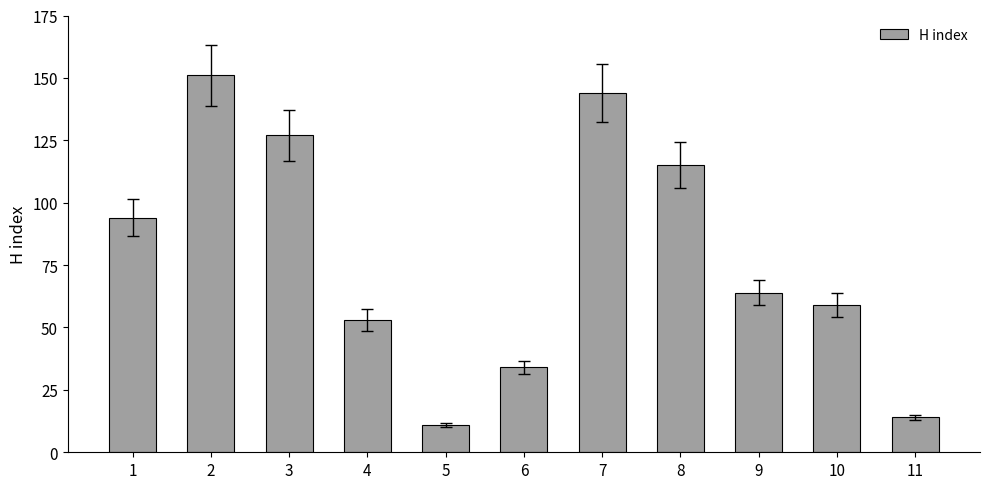

What is the difference between the maximum and minimum values?

140